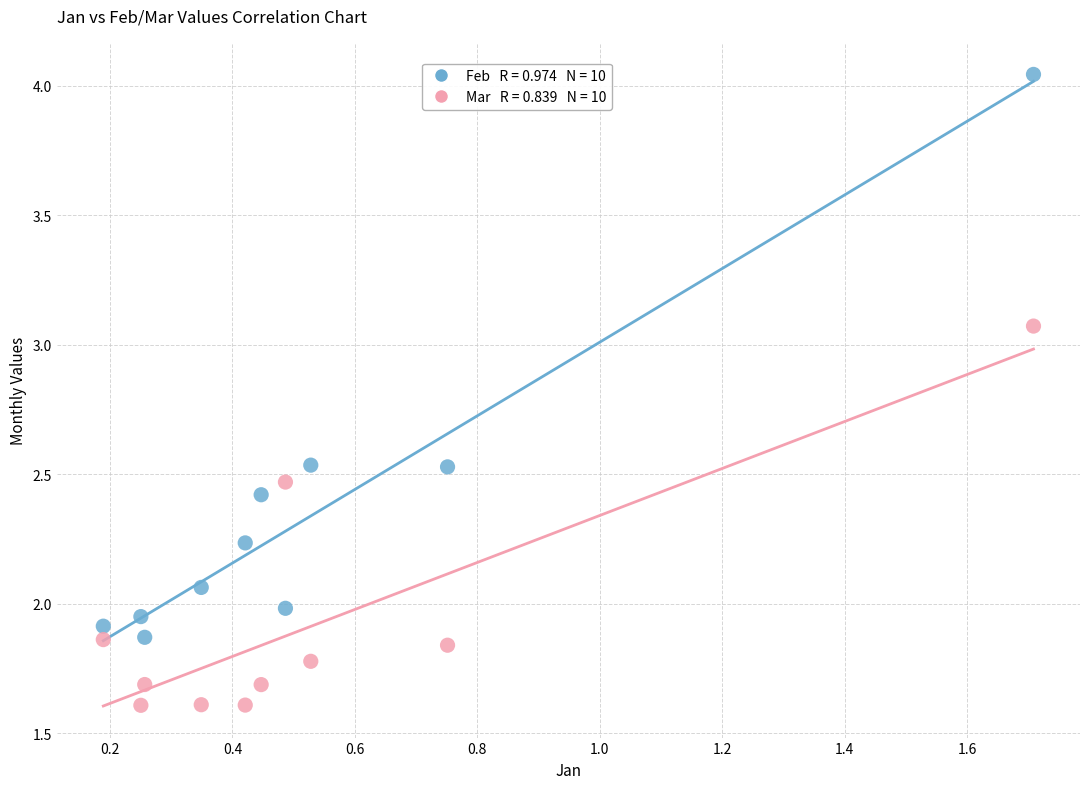

Across all data points, what is the range of Y values (max minus min)?

2.4